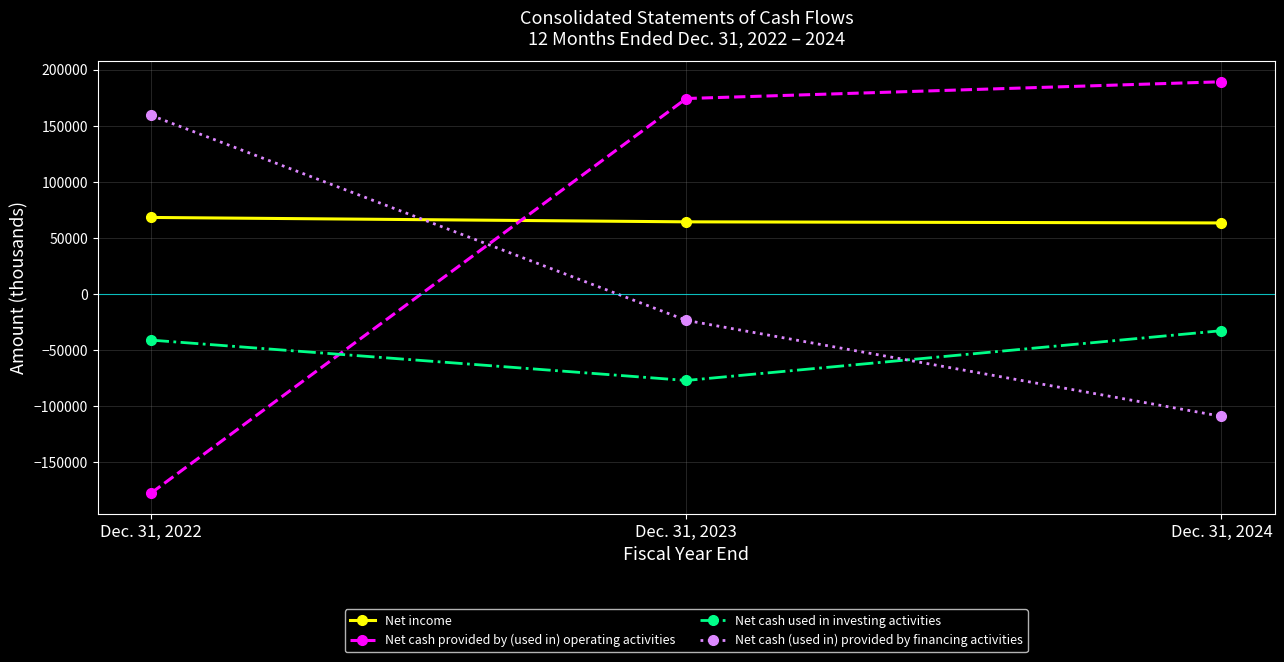

Which series changed the most between Dec. 31, 2022 and Dec. 31, 2023?

Net cash provided by (used in) operating activities